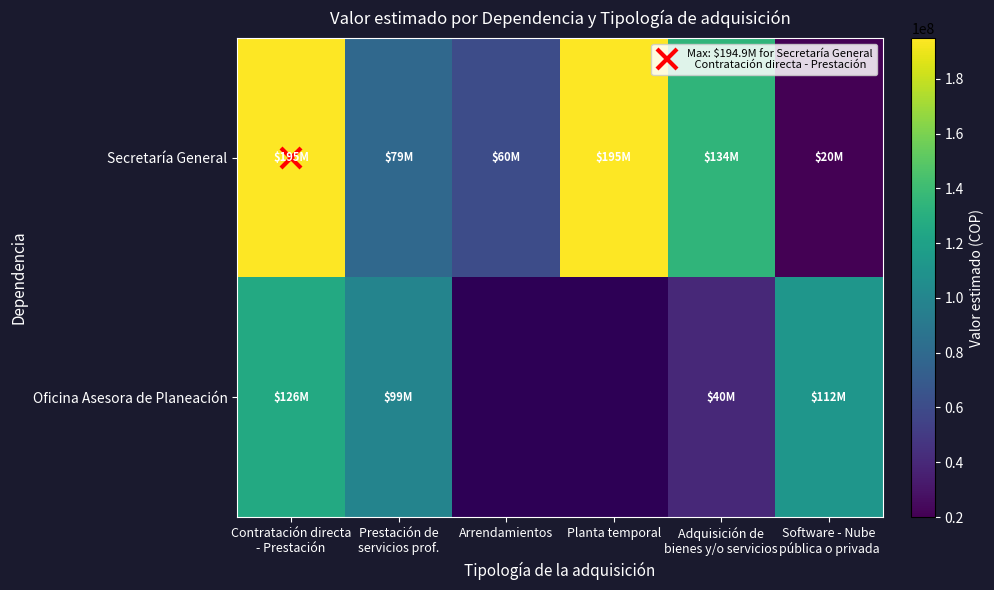

Which has a higher value, Adquisición de
bienes y/o servicios or Software - Nube
pública o privada?

Adquisición de
bienes y/o servicios